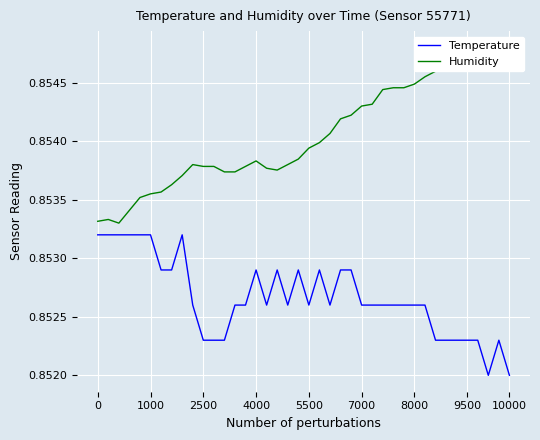

Which series has the largest range (max minus min)?

Humidity